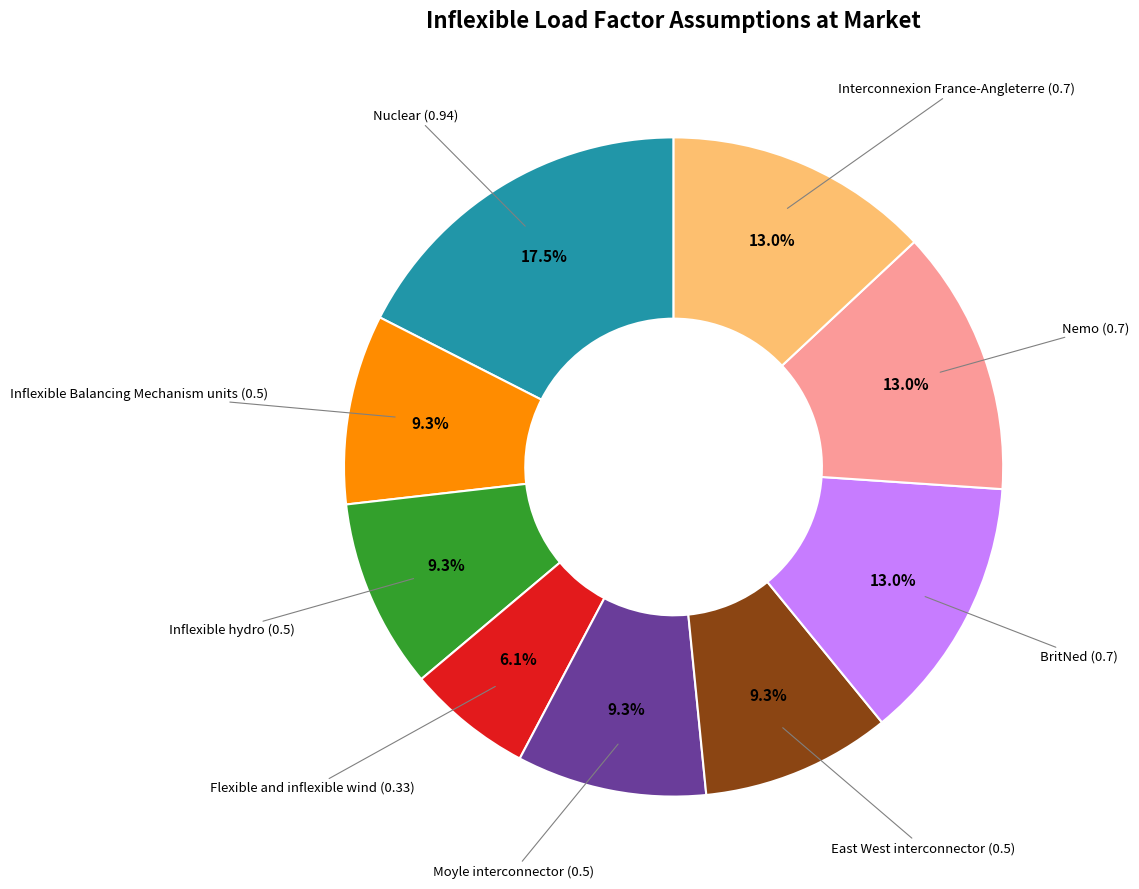

Is there a majority slice in this chart?

No